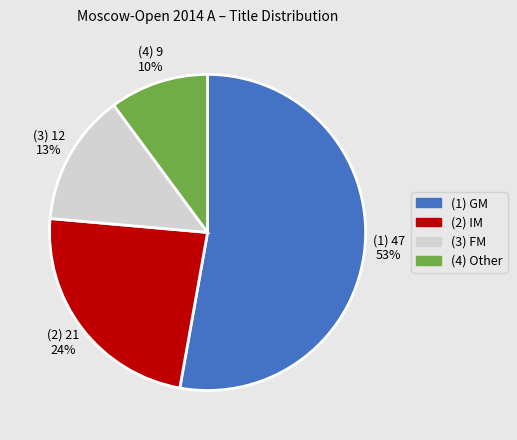

How many segments does this pie chart have?

4